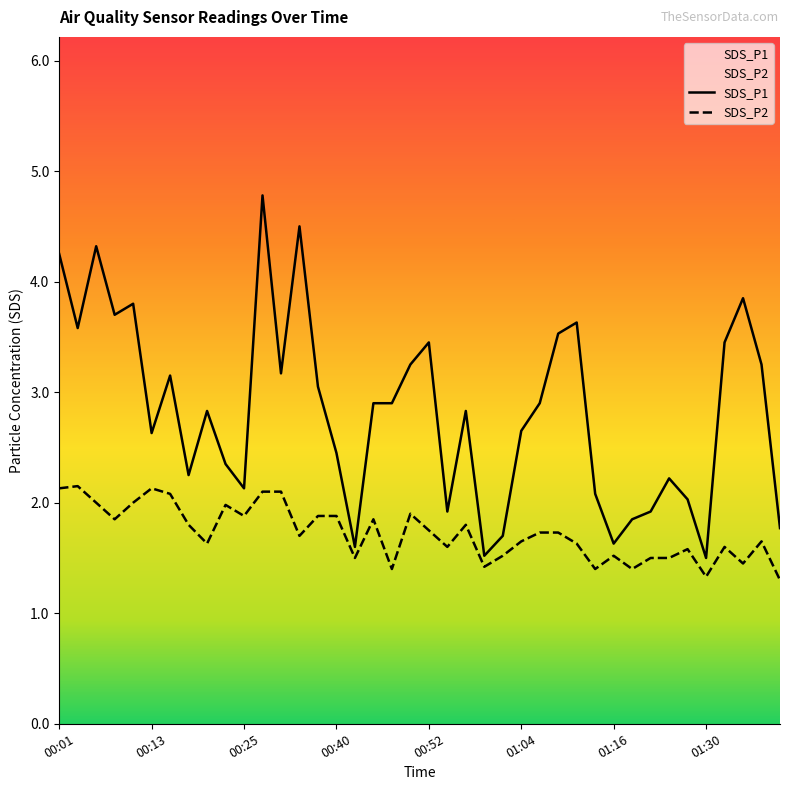

List the series in order of their peak value, highest first.

SDS_P1, SDS_P2